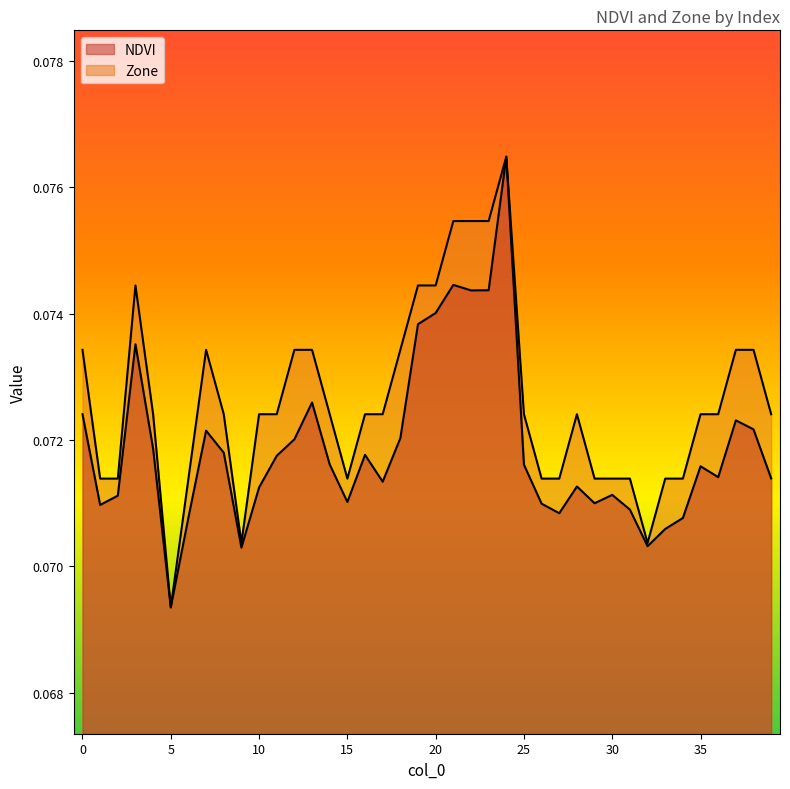

Reading right to left, transcribe all the data shown in this chart.

NDVI: 0.1	0.1	0.1	0.1	0.1	0.1	0.1	0.1	0.1	0.1	0.1	0.1	0.1	0.1	0.1	0.1	0.1	0.1	0.1	0.1	0.1	0.1	0.1	0.1	0.1	0.1	0.1	0.1	0.1	0.1	0.1	0.1	0.1	0.1	0.1	0.1	0.1	0.1	0.1	0.1
Zone: 0.1	0.1	0.1	0.1	0.1	0.1	0.1	0.1	0.1	0.1	0.1	0.1	0.1	0.1	0.1	0.1	0.1	0.1	0.1	0.1	0.1	0.1	0.1	0.1	0.1	0.1	0.1	0.1	0.1	0.1	0.1	0.1	0.1	0.1	0.1	0.1	0.1	0.1	0.1	0.1